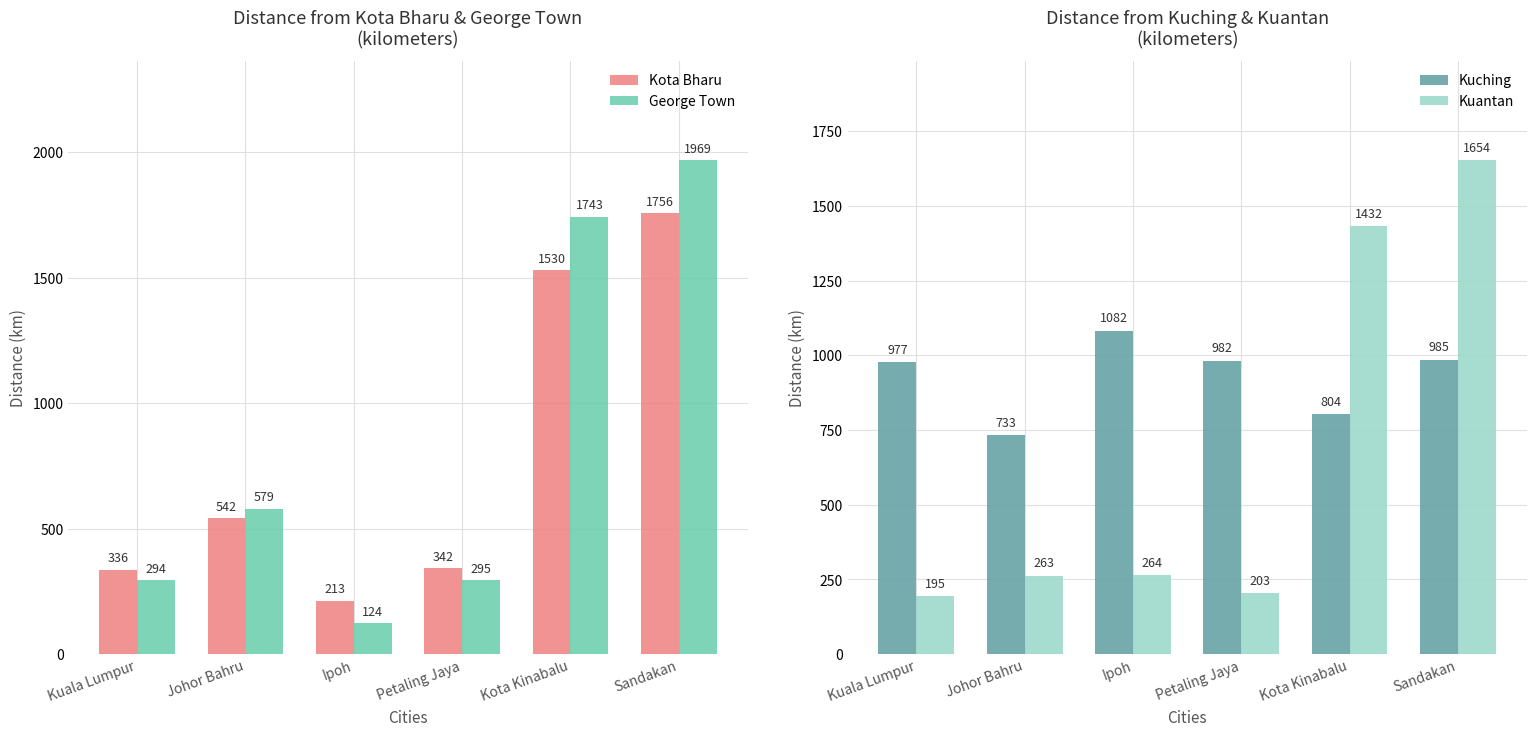

Reading left to right, extract all data points from this chart.

Kota Bharu: 336	542	213	342	1530	1756
George Town: 294	579	124	295	1743	1969
Kuching: 977	733	1082	982	804	985
Kuantan: 195	263	264	203	1432	1654